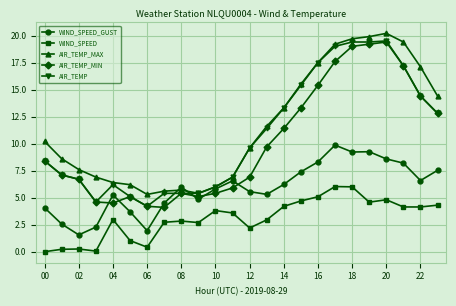

What is the value of the AIR_TEMP point at the 11th from the left?

6.0